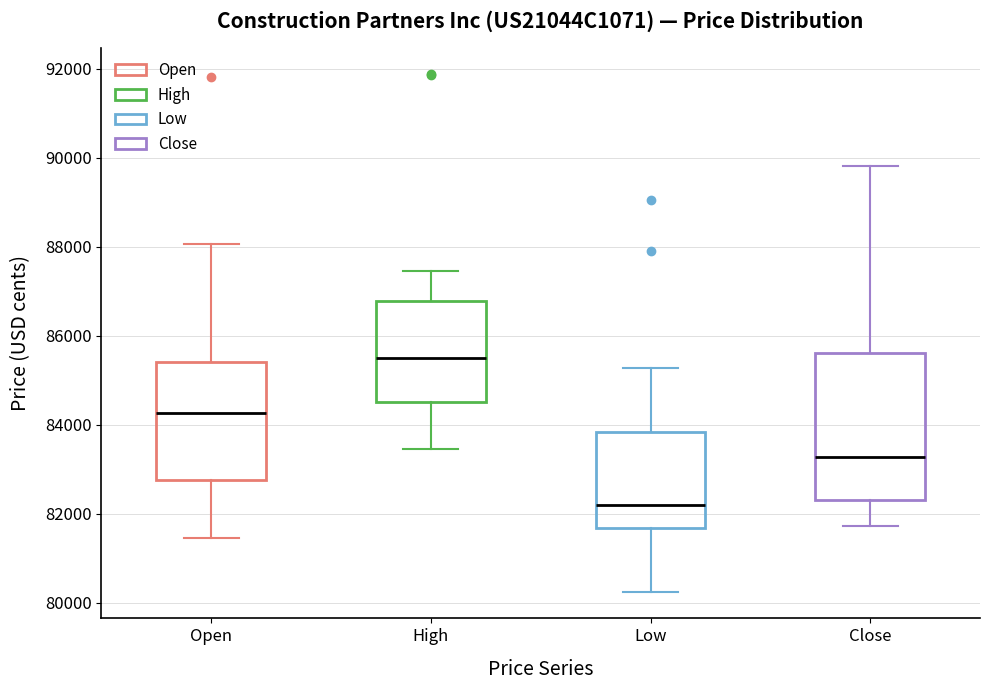

Where does the median line of the box for High sit on the y-axis? The values are not printed on the chart, so give them approximately, as read against the axis.

85600